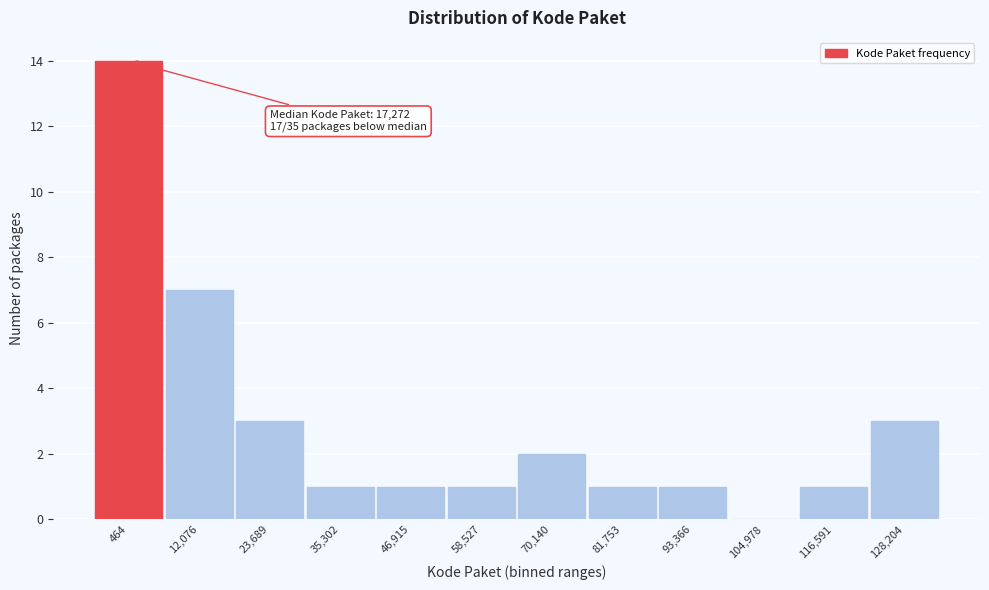

Reading left to right, extract all data points from this chart.

464=14	12,076=7	23,689=3	35,302=1	46,915=1	58,527=1	70,140=2	81,753=1	93,366=1	104,978=0	116,591=1	128,204=3